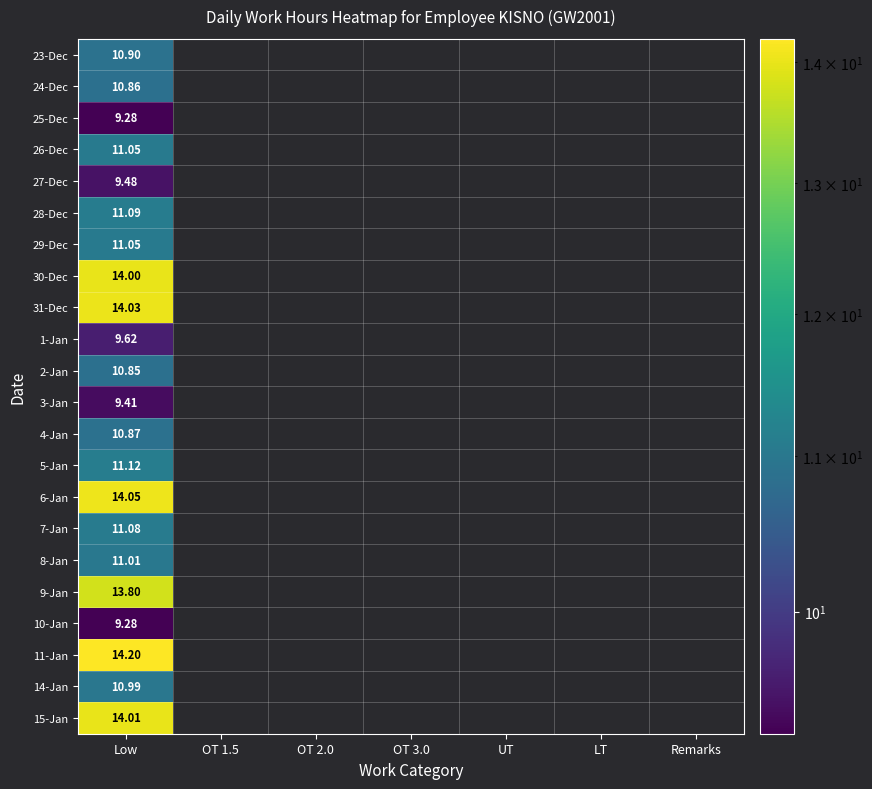

Count the number of categories in the chart.

7